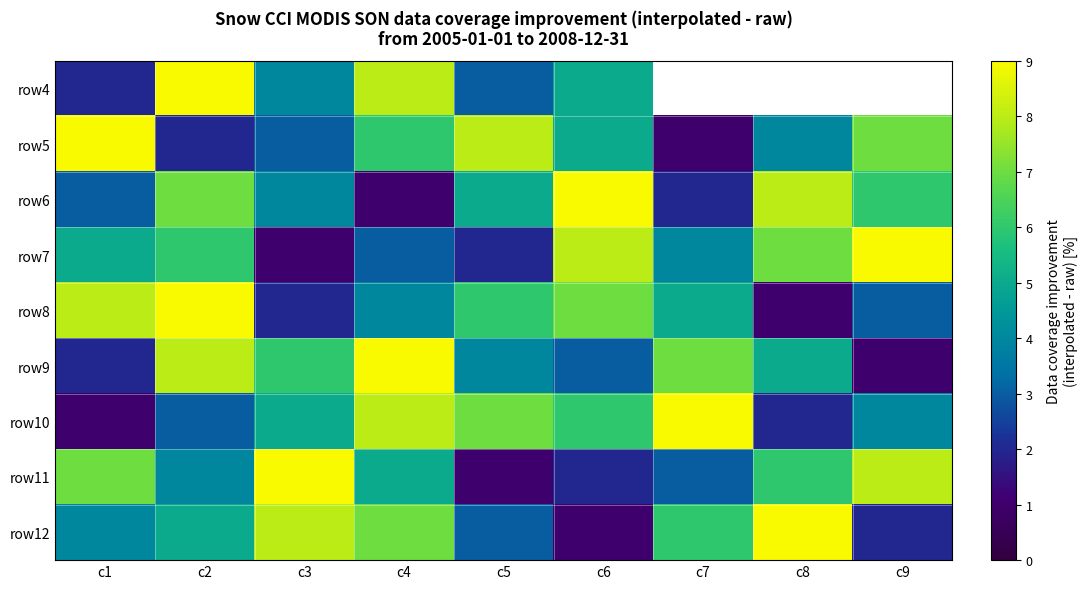

The row4 series shows 5.8 at c2. True or false?

False